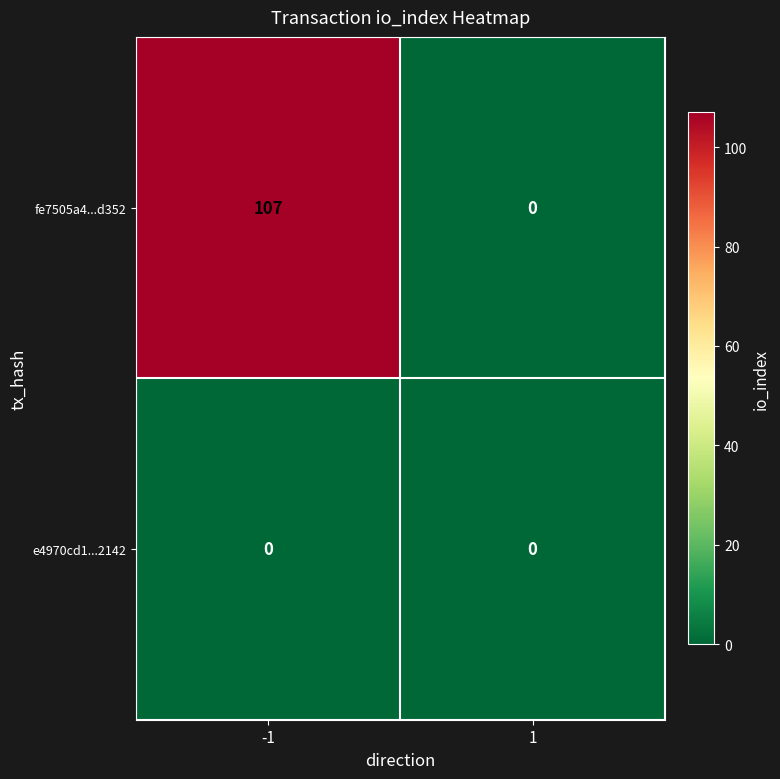

Reading left to right, list all the values displayed in this chart.

fe7505a4...d352: 107	0
e4970cd1...2142: 0	0